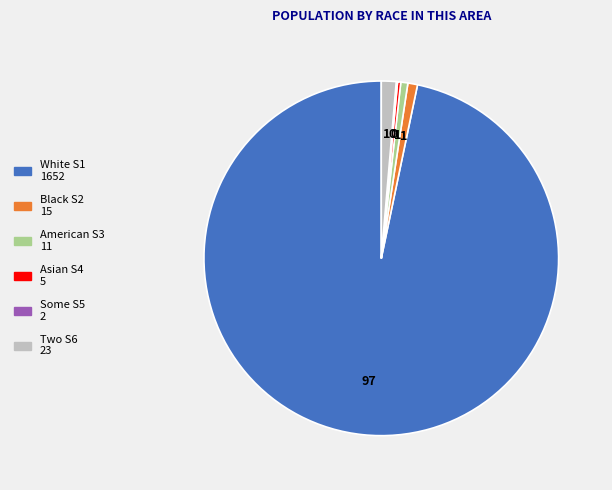

Does any single category account for the majority?

Yes